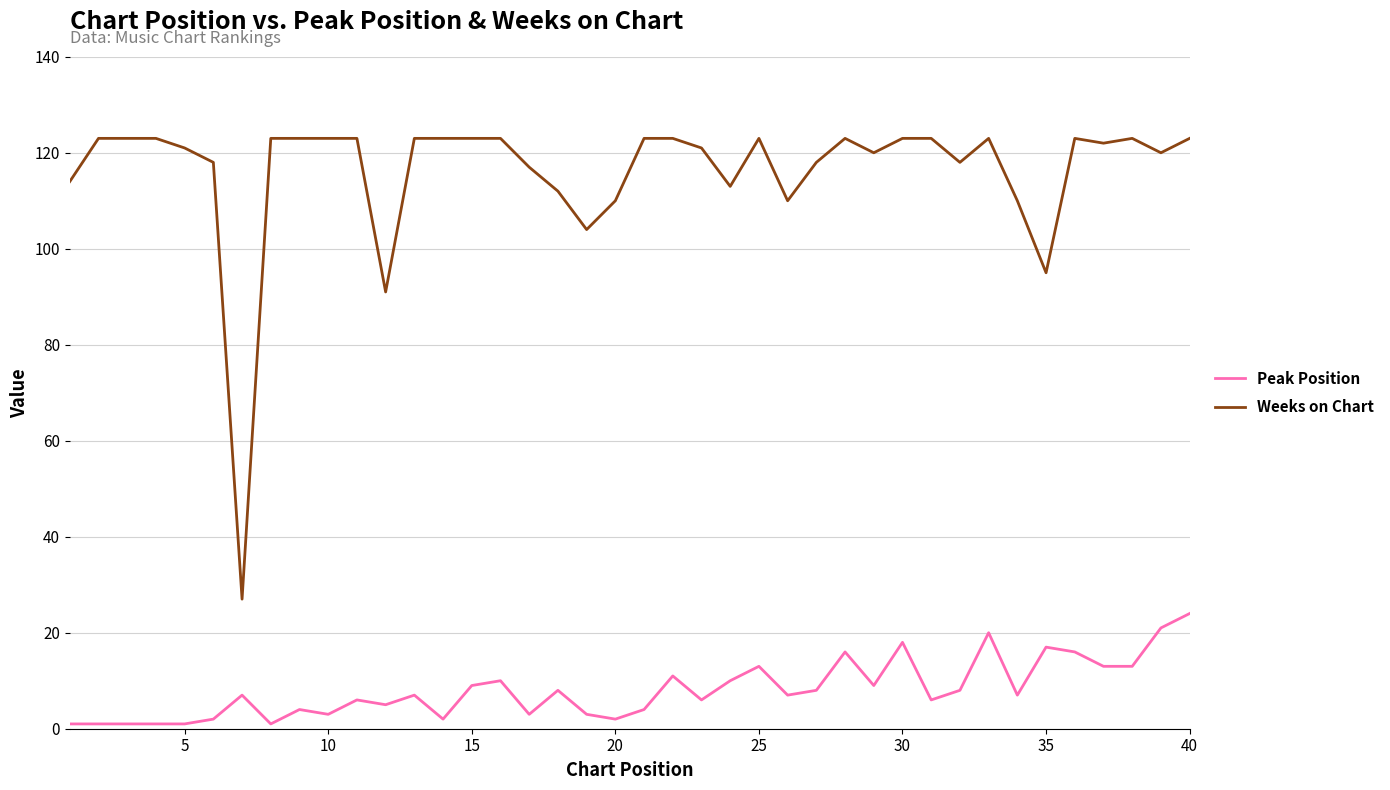

Which series has the largest total across all categories?

Weeks on Chart